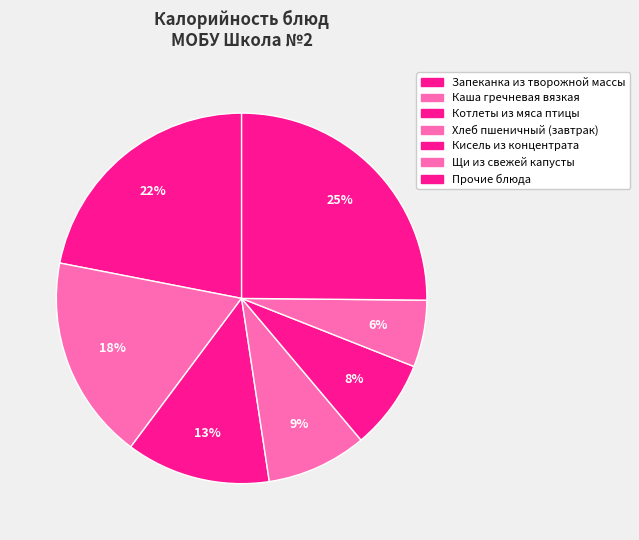

How many slices are in this pie chart?

7